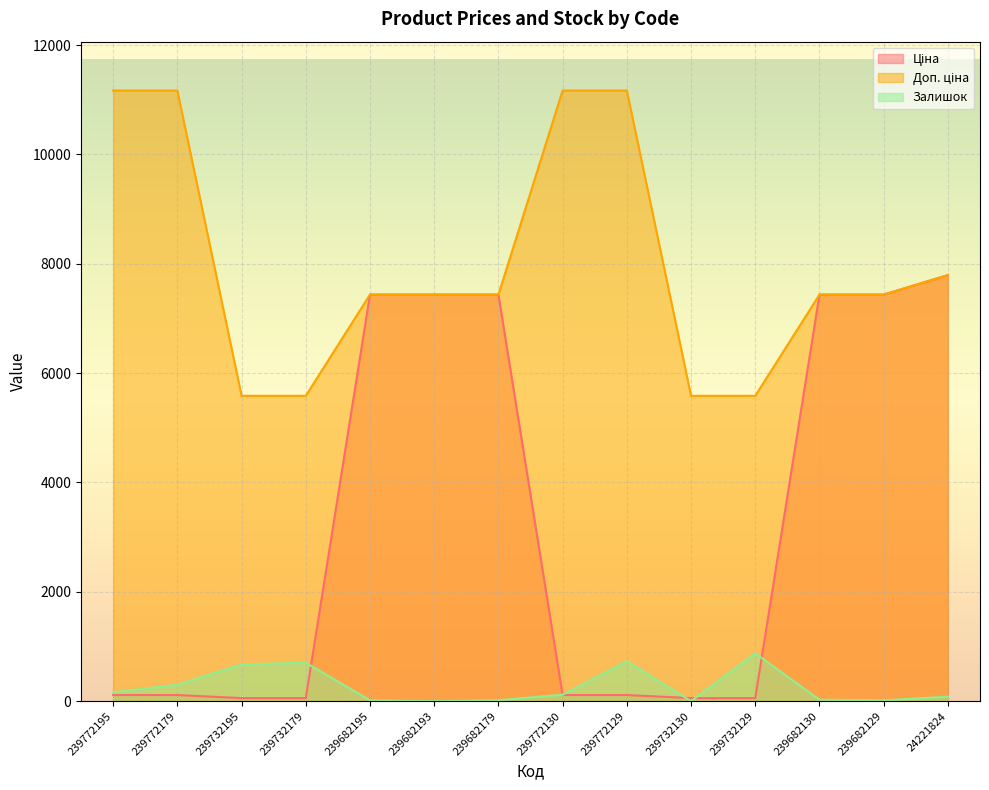

What position from the right is 239732195?

12